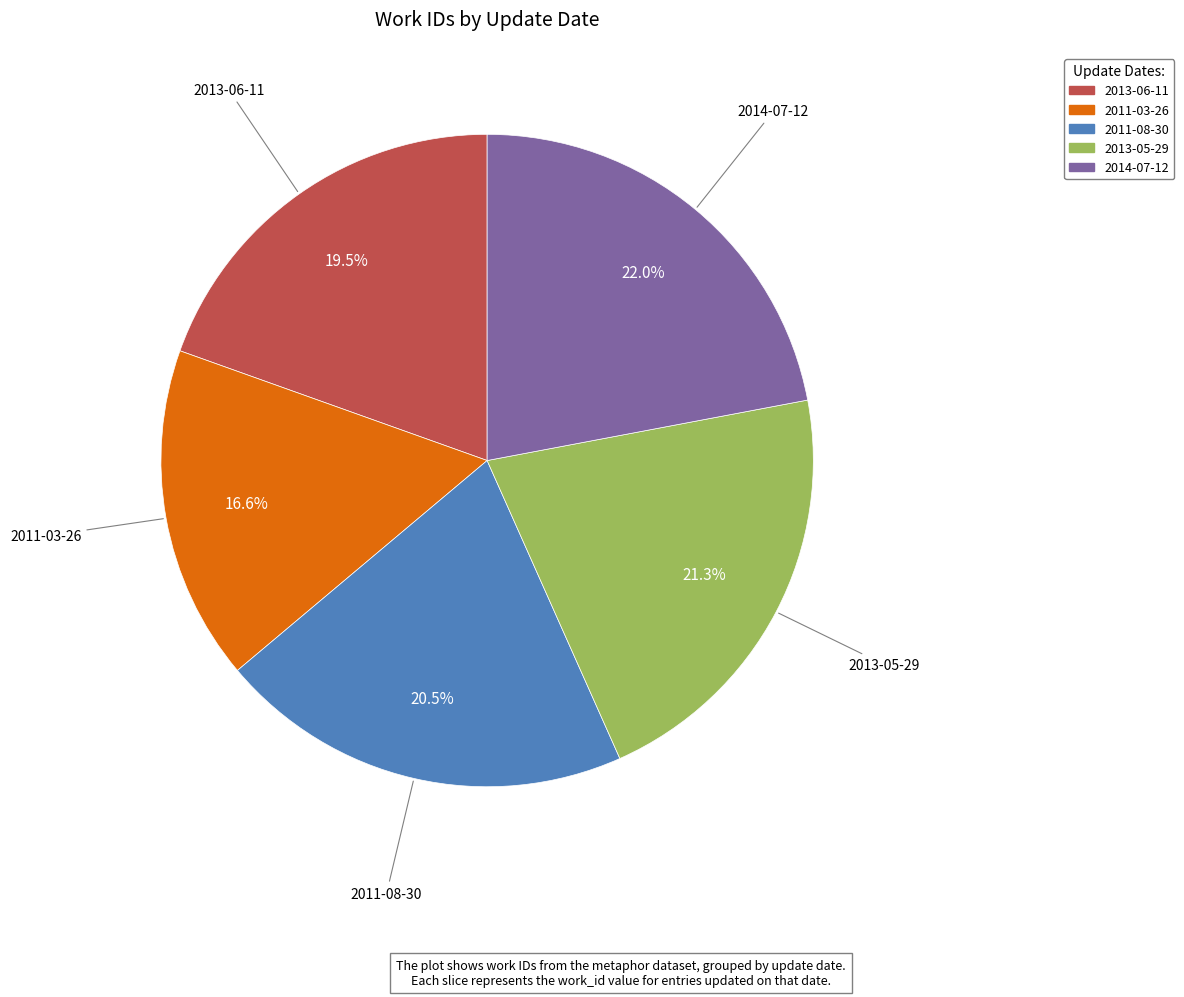

Is it true that 2011-03-26 is 27% of the pie?

False